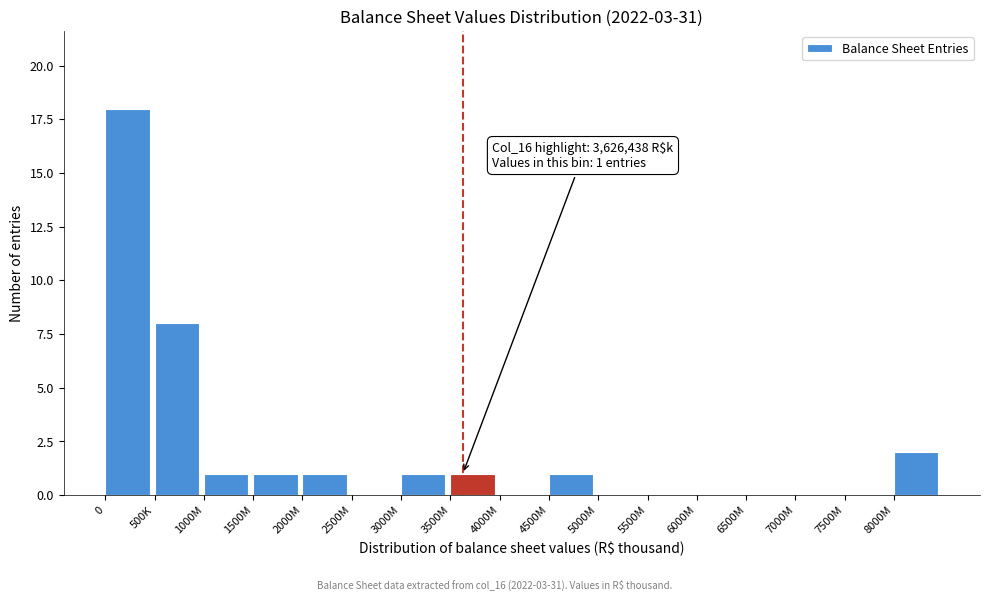

Reading left to right, extract all data points from this chart.

0=18	500K=8	1000M=1	1500M=1	2000M=1	2500M=0	3000M=1	3500M=1	4000M=0	4500M=1	5000M=0	5500M=0	6000M=0	6500M=0	7000M=0	7500M=0	8000M=2